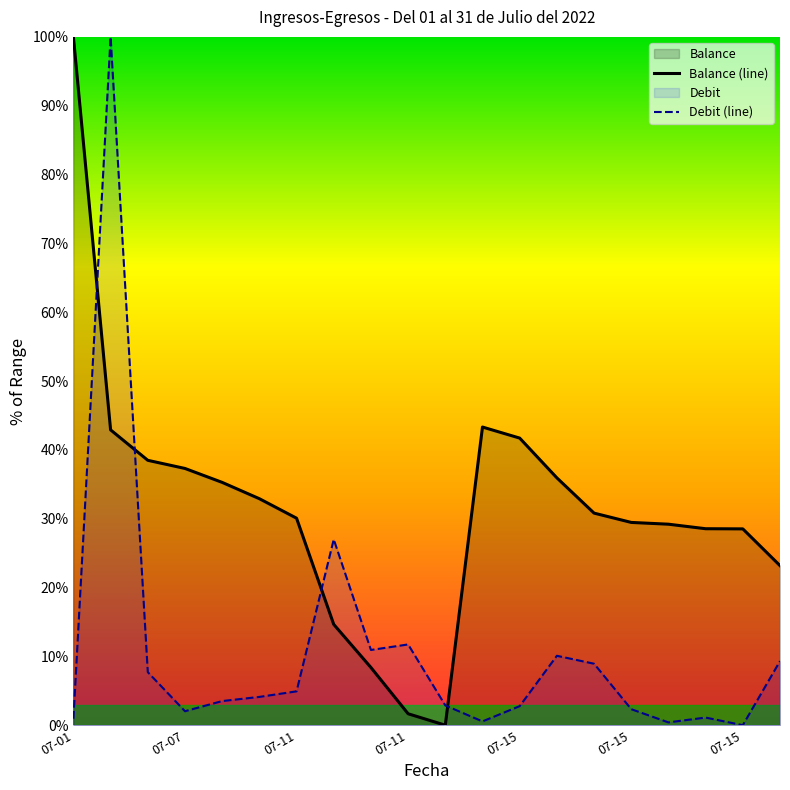

Which category has the lowest value in the Balance (line) series?

10